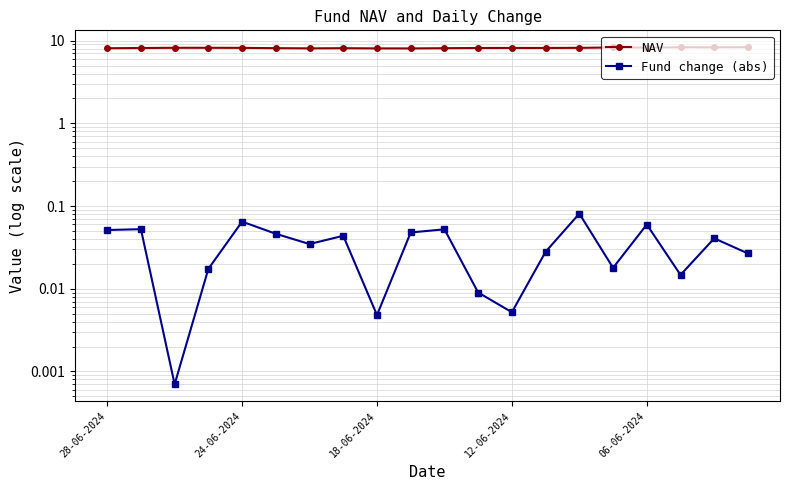

List the labels in order of Fund change (abs) value, smallest first.

18-06-2024, 8, 12, 11, 17, 12-06-2024, 15, 19, 13, 6, 18, 7, 5, 9, 28-06-2024, 10, 24-06-2024, 16, 06-06-2024, 14